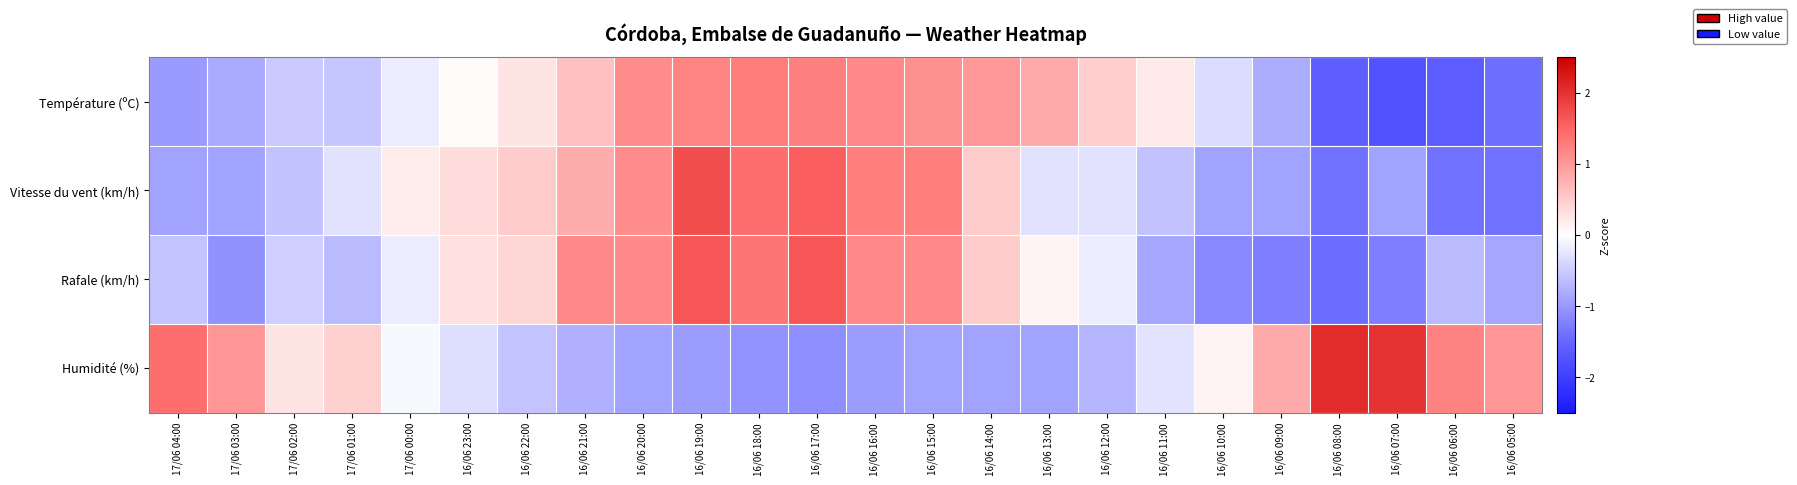

Reading left to right, transcribe all the data shown in this chart.

Température (ºC): 17/06 04:00=-1.0	17/06 03:00=-0.8	17/06 02:00=-0.5	17/06 01:00=-0.6	17/06 00:00=-0.2	16/06 23:00=0.1	16/06 22:00=0.3	16/06 21:00=0.6	16/06 20:00=1.1	16/06 19:00=1.2	16/06 18:00=1.3	16/06 17:00=1.2	16/06 16:00=1.2	16/06 15:00=1.1	16/06 14:00=1.0	16/06 13:00=0.8	16/06 12:00=0.5	16/06 11:00=0.2	16/06 10:00=-0.3	16/06 09:00=-0.8	16/06 08:00=-1.6	16/06 07:00=-1.8	16/06 06:00=-1.6	16/06 05:00=-1.4
Vitesse du vent (km/h): 17/06 04:00=-0.9	17/06 03:00=-0.9	17/06 02:00=-0.6	17/06 01:00=-0.3	17/06 00:00=0.2	16/06 23:00=0.3	16/06 22:00=0.5	16/06 21:00=0.8	16/06 20:00=1.1	16/06 19:00=1.7	16/06 18:00=1.4	16/06 17:00=1.6	16/06 16:00=1.3	16/06 15:00=1.3	16/06 14:00=0.5	16/06 13:00=-0.3	16/06 12:00=-0.3	16/06 11:00=-0.6	16/06 10:00=-0.9	16/06 09:00=-0.9	16/06 08:00=-1.4	16/06 07:00=-0.9	16/06 06:00=-1.4	16/06 05:00=-1.4
Rafale (km/h): 17/06 04:00=-0.6	17/06 03:00=-1.1	17/06 02:00=-0.5	17/06 01:00=-0.7	17/06 00:00=-0.2	16/06 23:00=0.3	16/06 22:00=0.4	16/06 21:00=1.2	16/06 20:00=1.2	16/06 19:00=1.7	16/06 18:00=1.4	16/06 17:00=1.7	16/06 16:00=1.2	16/06 15:00=1.2	16/06 14:00=0.5	16/06 13:00=0.1	16/06 12:00=-0.2	16/06 11:00=-0.9	16/06 10:00=-1.2	16/06 09:00=-1.3	16/06 08:00=-1.4	16/06 07:00=-1.3	16/06 06:00=-0.7	16/06 05:00=-0.9
Humidité (%): 17/06 04:00=1.4	17/06 03:00=1.0	17/06 02:00=0.3	17/06 01:00=0.4	17/06 00:00=-0.1	16/06 23:00=-0.3	16/06 22:00=-0.6	16/06 21:00=-0.8	16/06 20:00=-0.9	16/06 19:00=-1.0	16/06 18:00=-1.0	16/06 17:00=-1.1	16/06 16:00=-1.0	16/06 15:00=-0.9	16/06 14:00=-0.9	16/06 13:00=-0.9	16/06 12:00=-0.7	16/06 11:00=-0.3	16/06 10:00=0.1	16/06 09:00=0.8	16/06 08:00=2.1	16/06 07:00=2.0	16/06 06:00=1.2	16/06 05:00=1.0